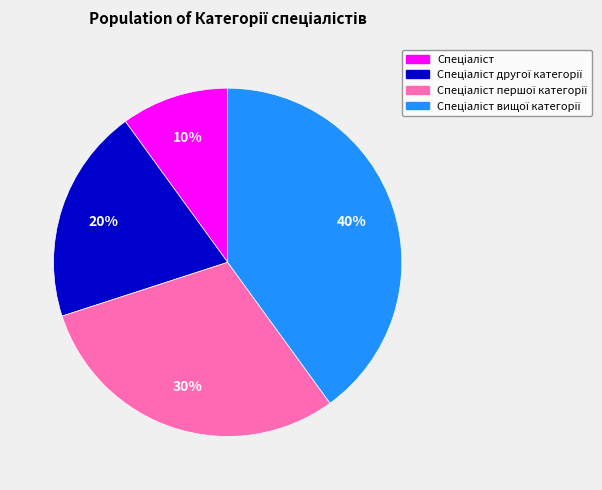

Is there a majority slice in this chart?

No